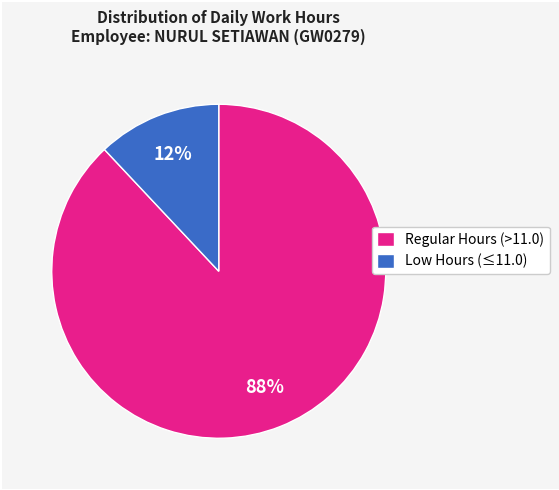

Which slice is the smallest?

Low Hours (≤11.0)